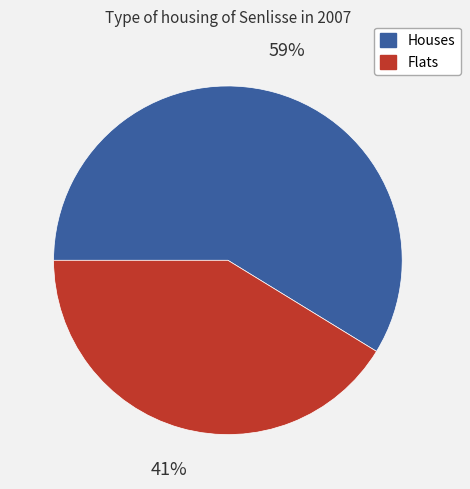

Does any single category account for the majority?

Yes